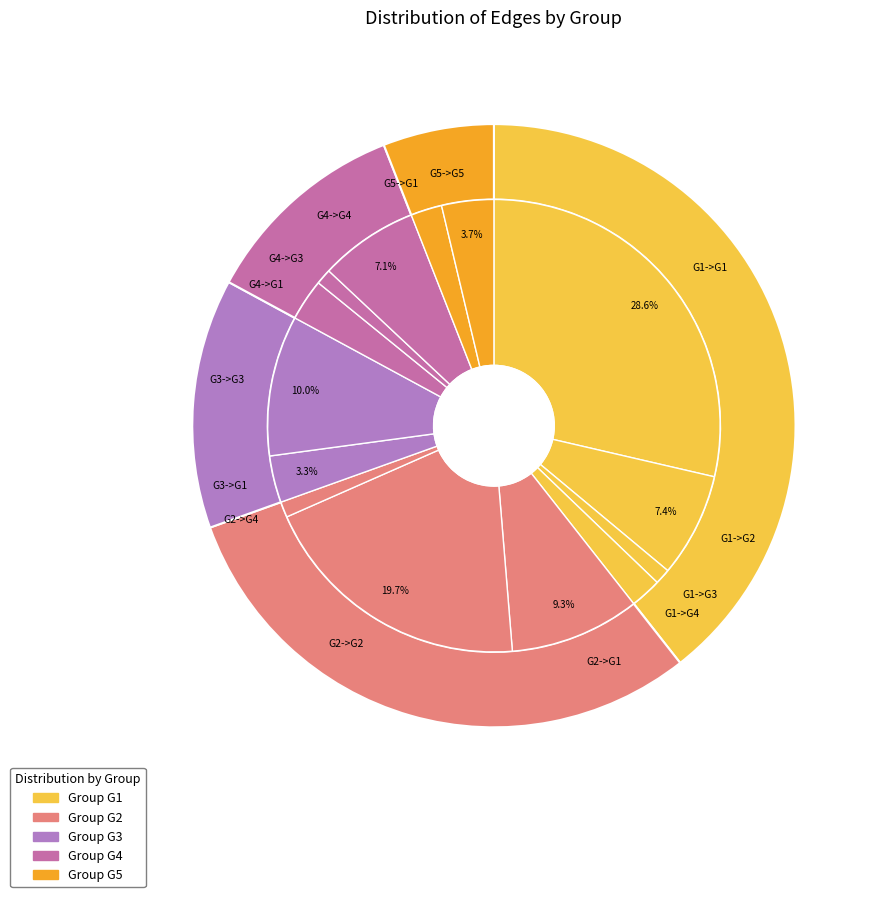

Is it true that G5->G1 is 2% of the pie?

True